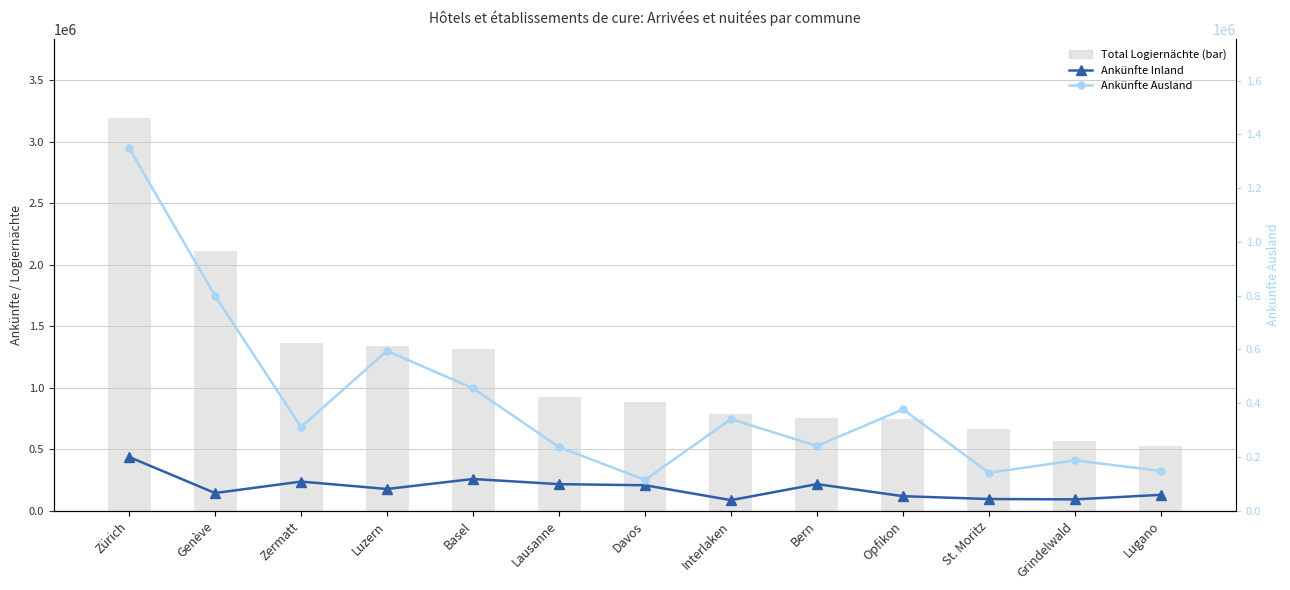

What is the sum of the Ankünfte Ausland values at Genève and Davos?

914931